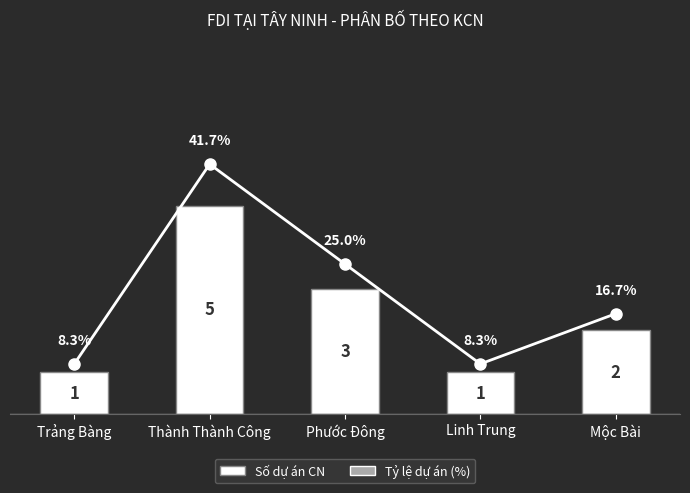

Are the bars grouped side by side (vs. stacked)?

Yes